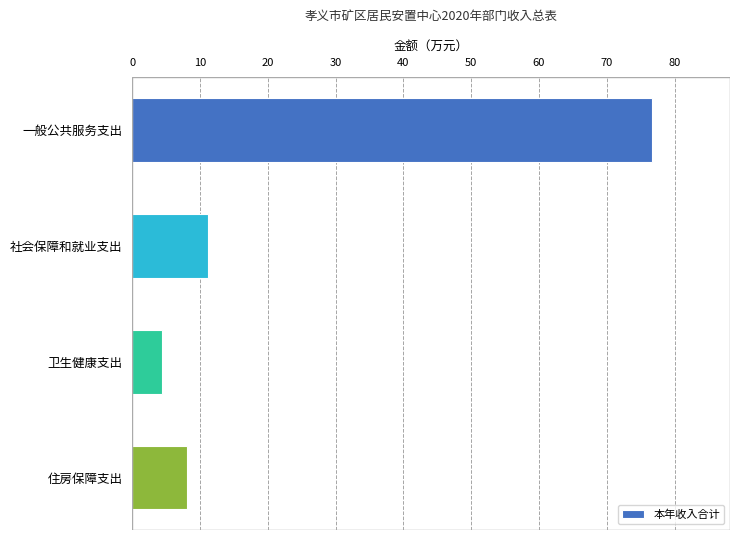

Approximately how many times larger is the value at 住房保障支出 compared to 社会保障和就业支出?

0.7